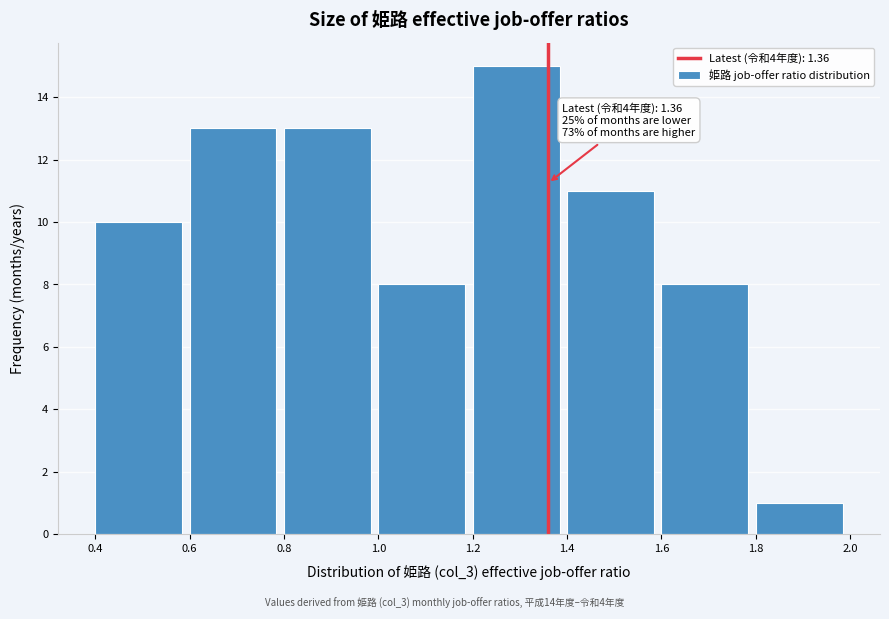

Which range on the x-axis has the tallest bar?

1.2 to 1.4